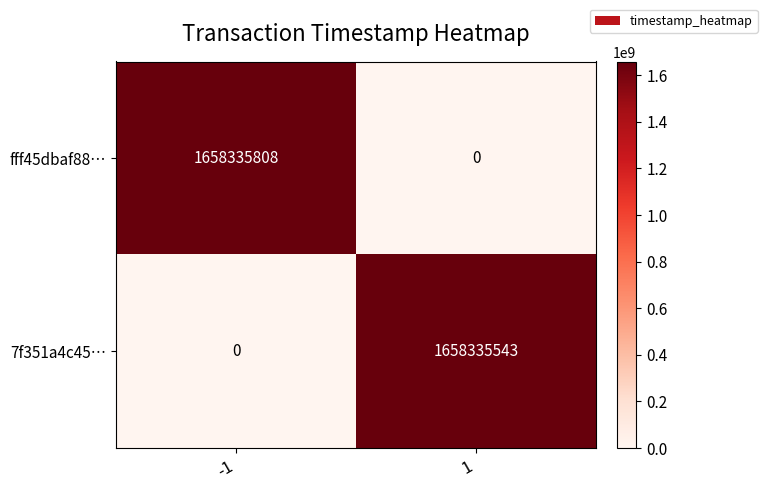

What is the difference between the highest and lowest values at -1?

1658335808